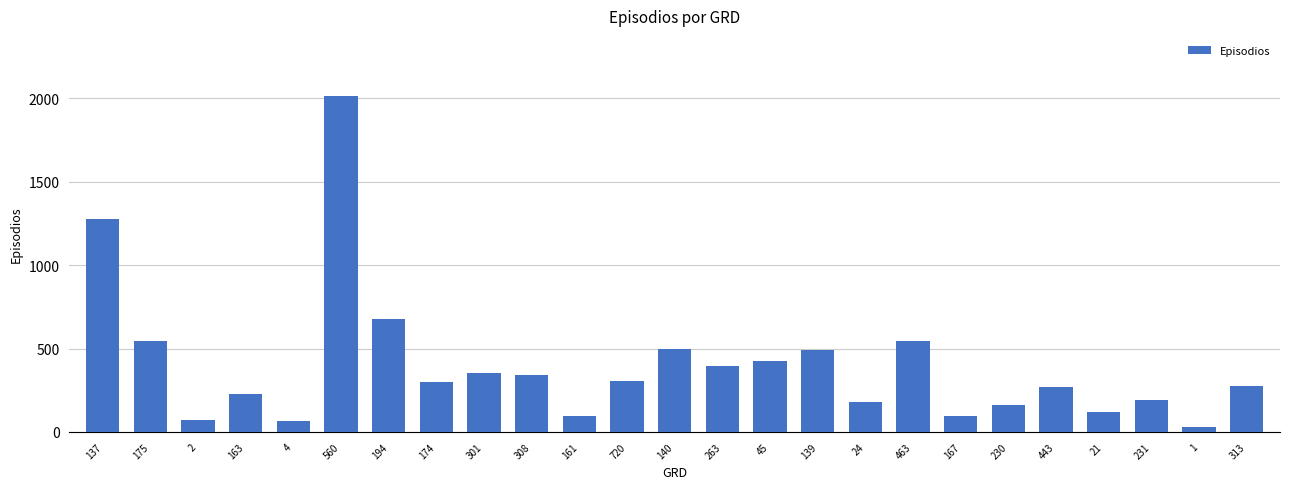

What position from the left is 720?

12